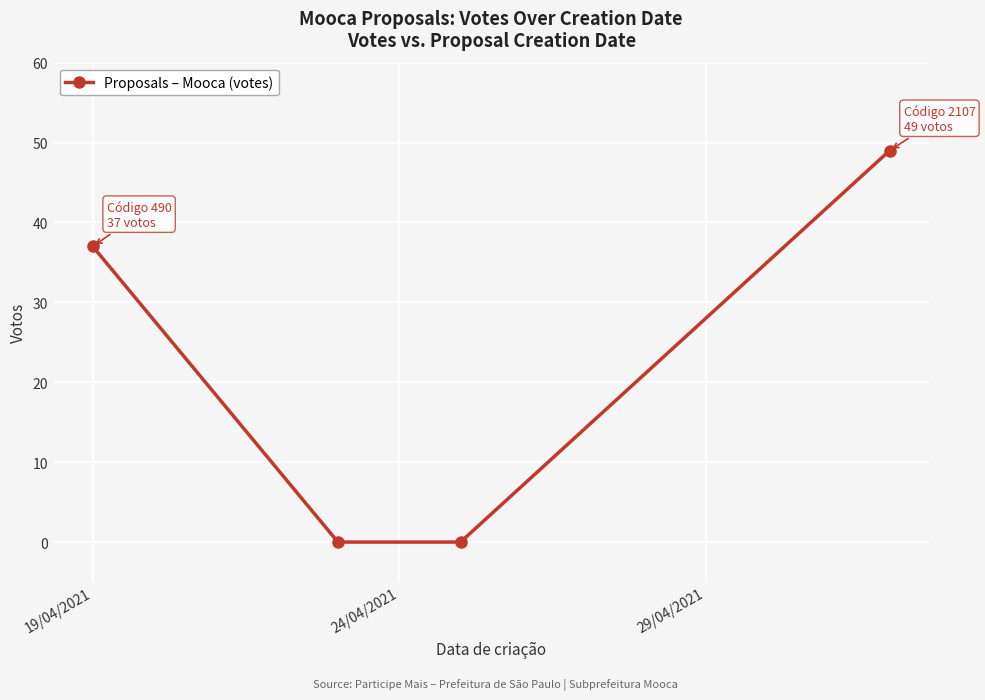

True or false: there are more than 1 points higher than both neighbors.

False